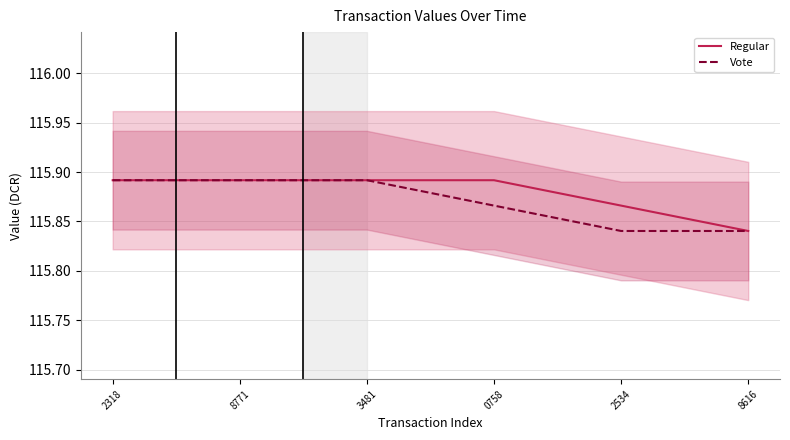

What are all the series names shown in the legend?

Regular, Vote